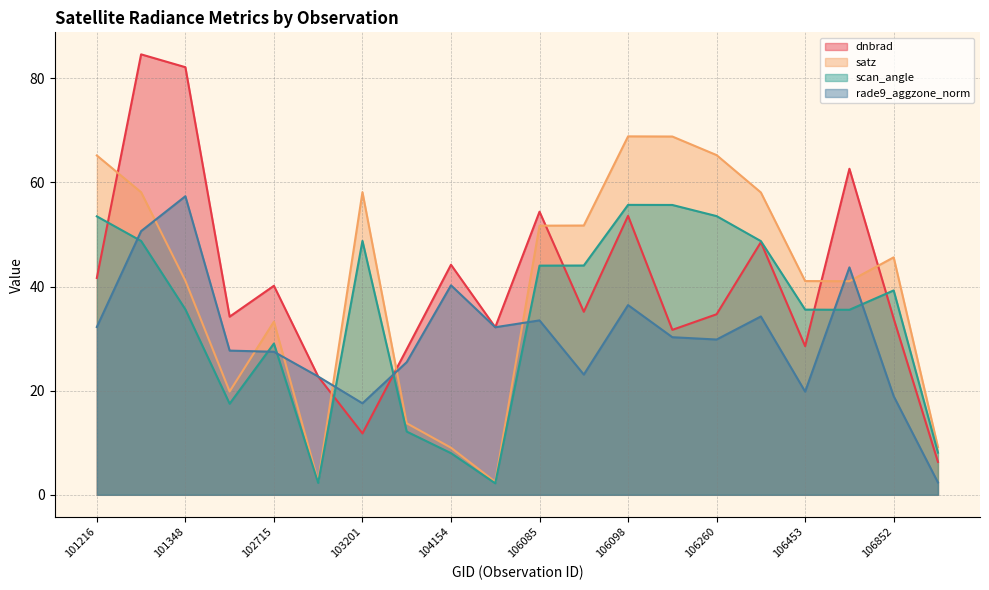

Rank the series by their maximum value, from lowest to highest.

scan_angle, rade9_aggzone_norm, satz, dnbrad